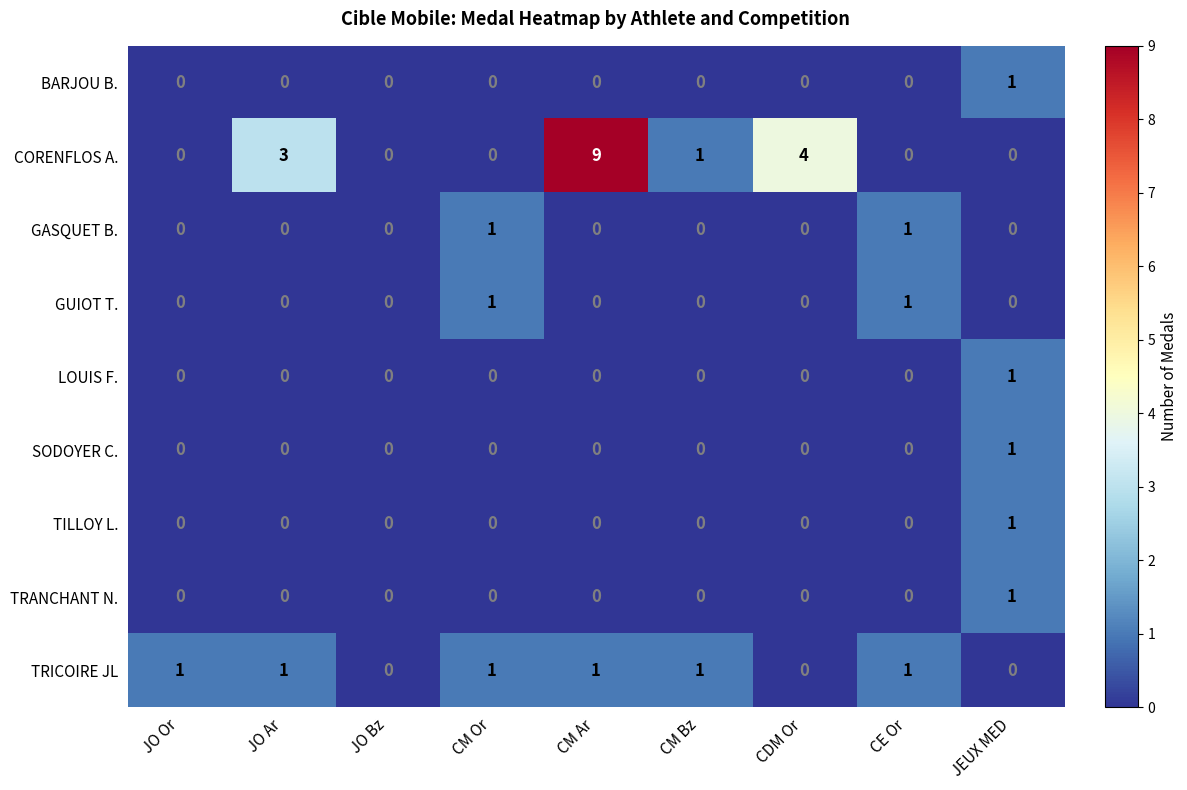

Count the number of data series in this chart.

9